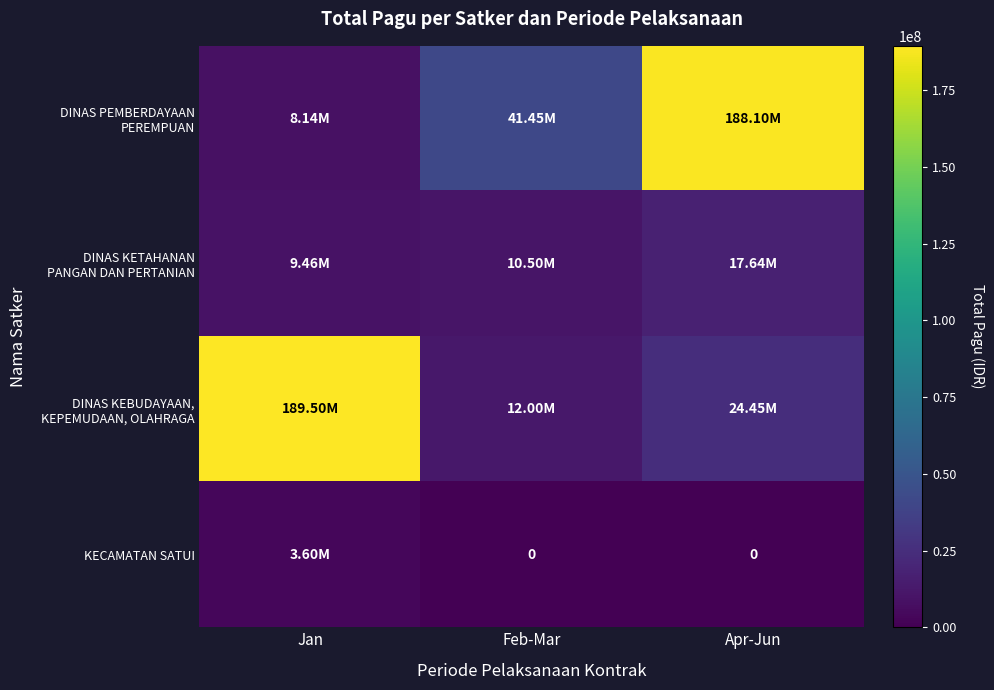

How many data points in DINAS PEMBERDAYAAN PEREMPUAN are less than 41445000?

1